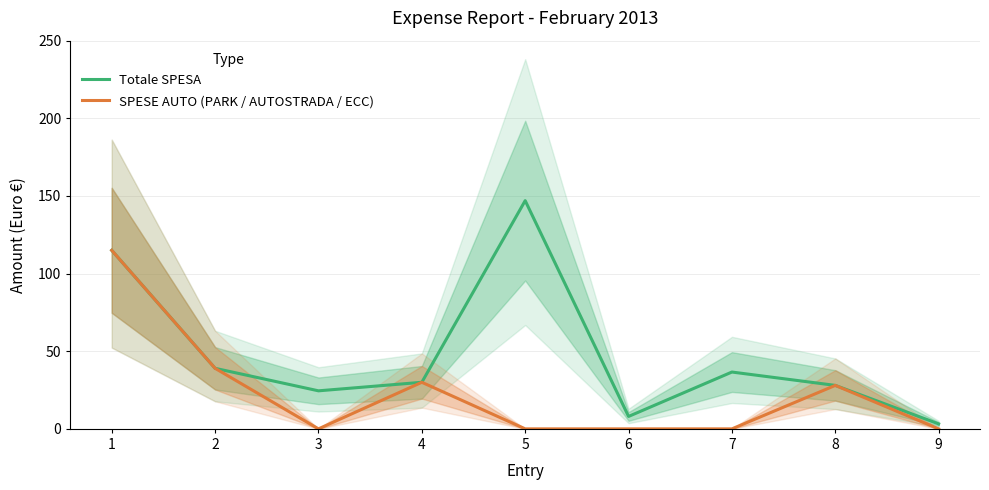

The Totale SPESA series shows 24.5 at 3. True or false?

True